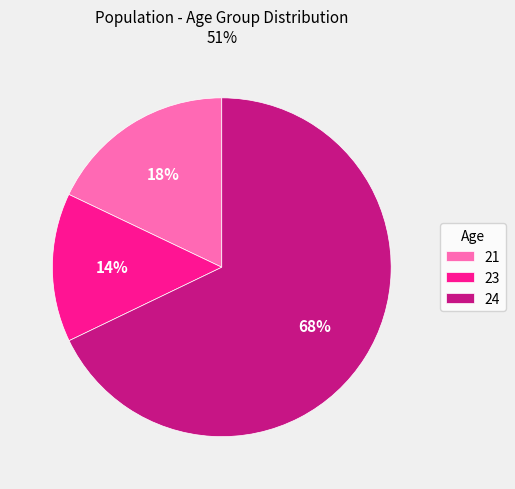

True or false: 24 accounts for 3% of the total.

False